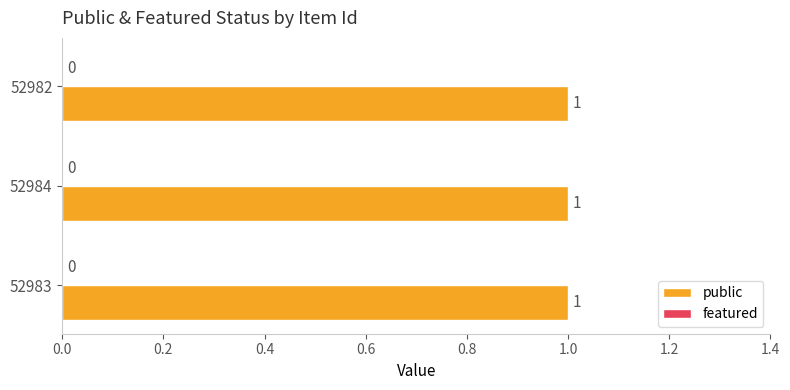

What is the maximum value shown in the chart?

1